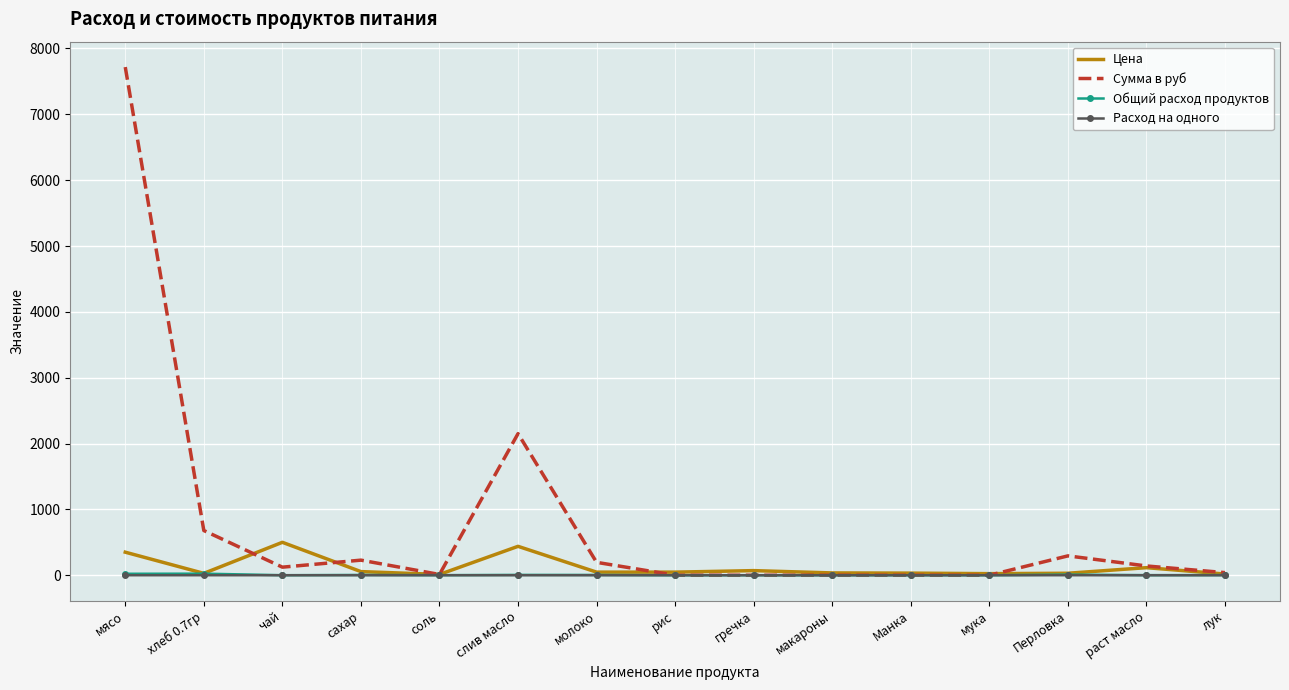

Between слив масло and Манка, which series saw the biggest shift?

Сумма в руб